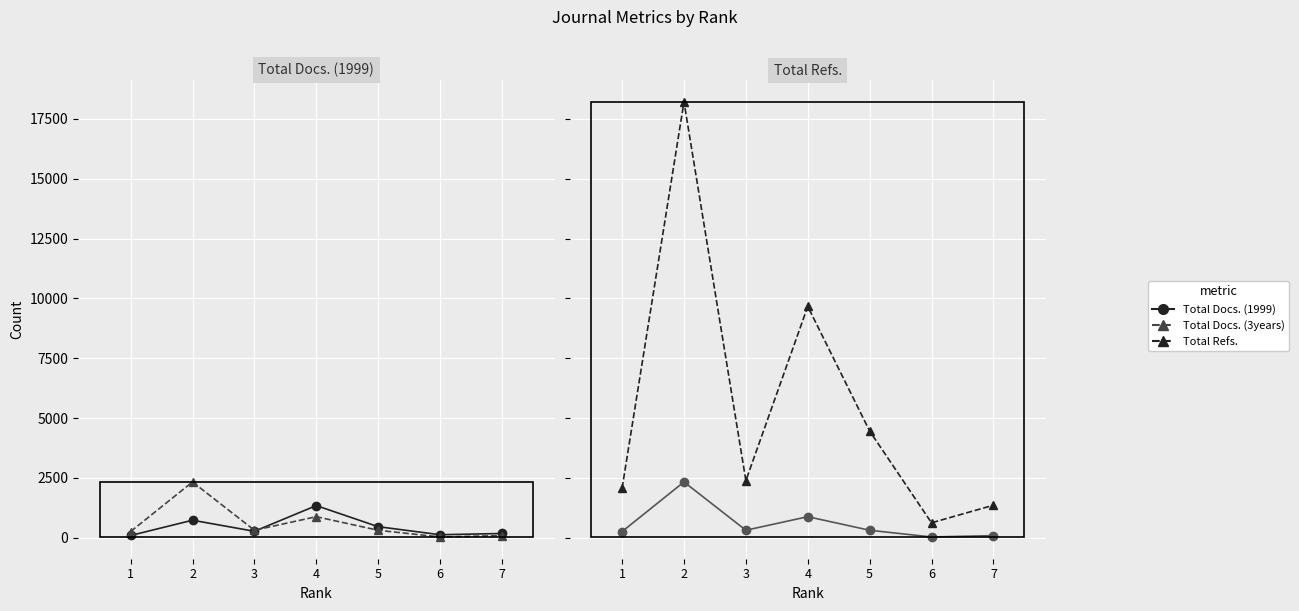

Is it true that Total Refs. equals 18215 at 2?

True